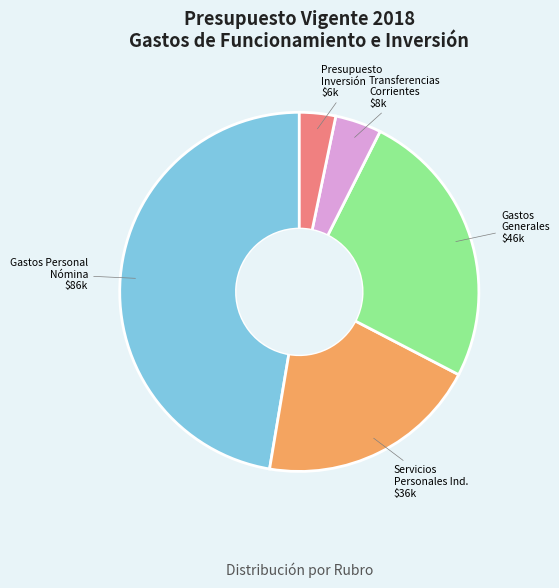

Is the sum of Gastos Personal Nómina and Servicios Personales Ind. greater than half?

Yes